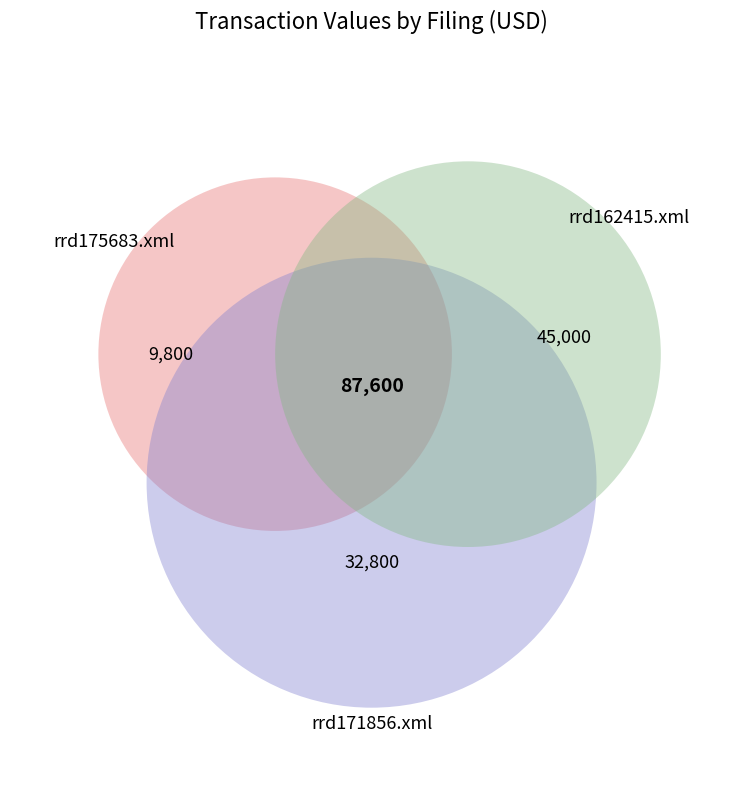

What is the total percentage of rrd171856.xml and rrd175683.xml?

48.6%